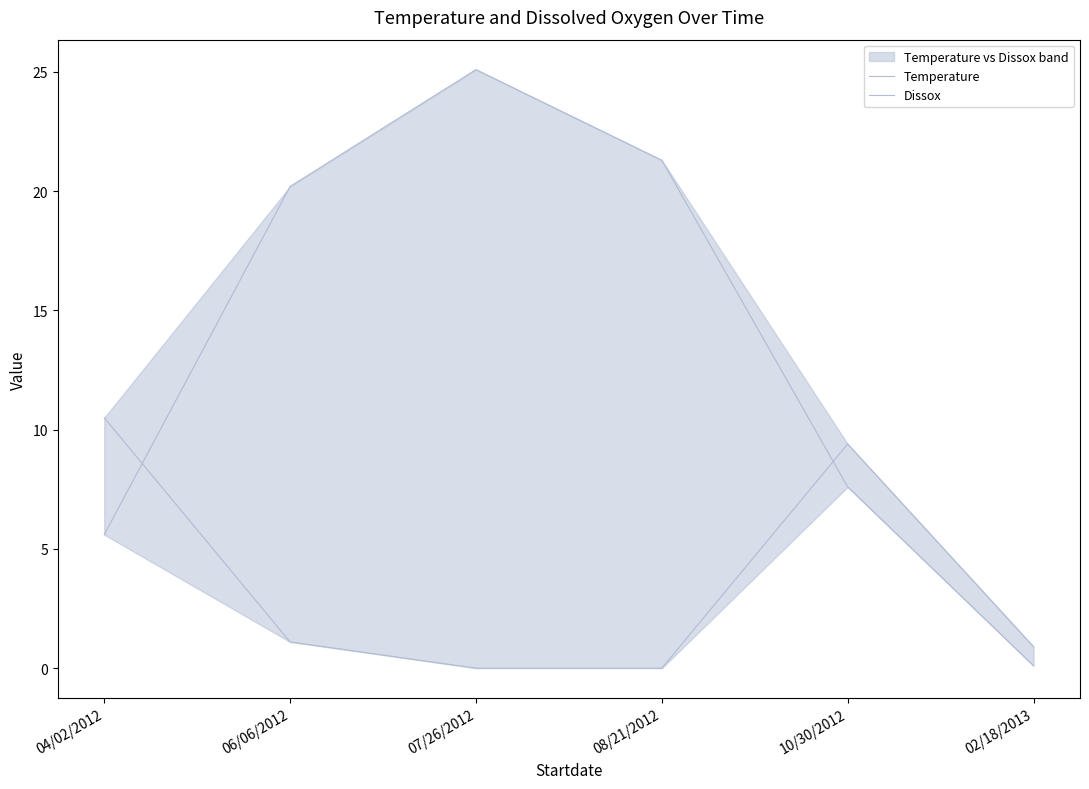

Reading left to right, what are all the values shown in this chart?

Temperature: 5.6	20.2	25.1	21.3	7.6	0.1
Dissox: 10.5	1.1	0.0	0.0	9.4	0.9